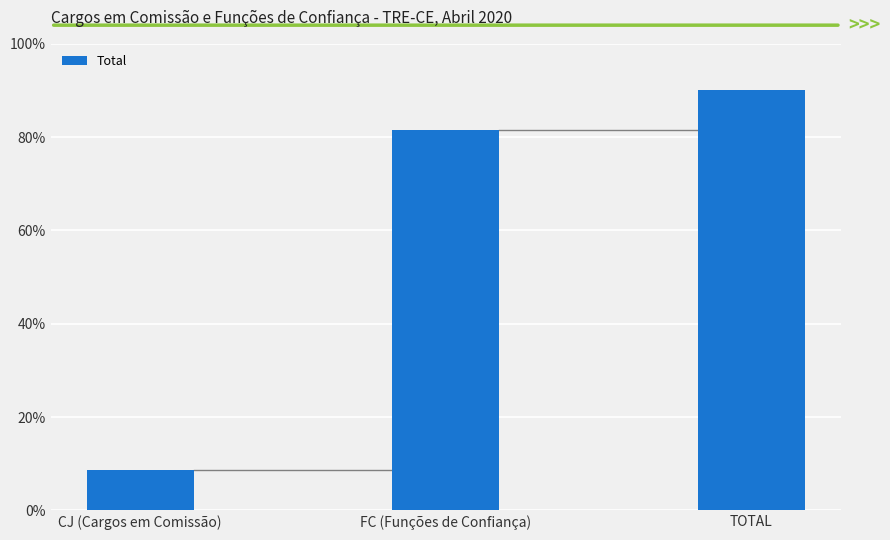

At which category does the chart reach its peak across all series?

TOTAL